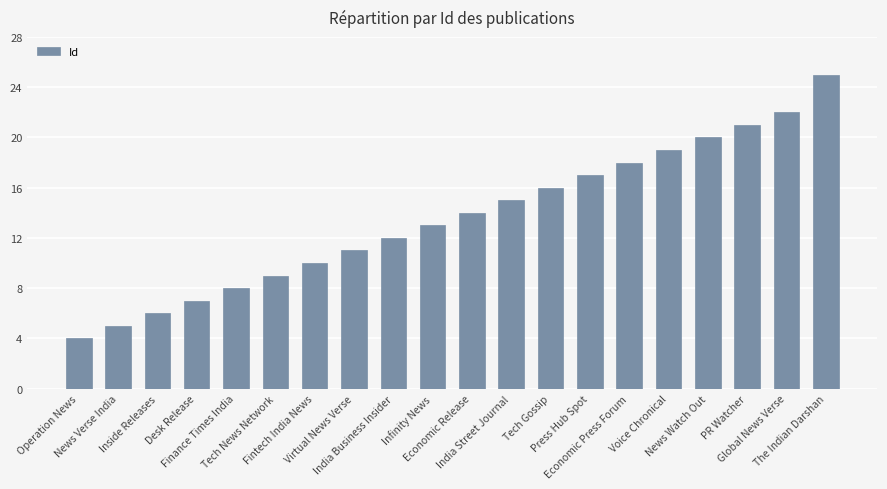

What is the sum of all values?

272